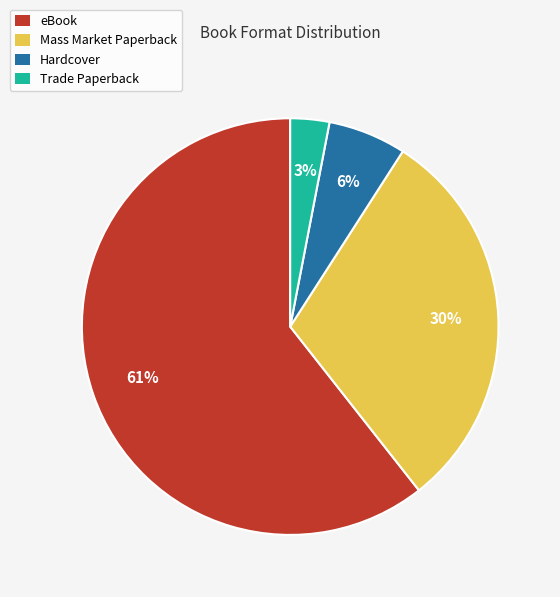

To the nearest percent, what percentage of the pie is Mass Market Paperback?

30%